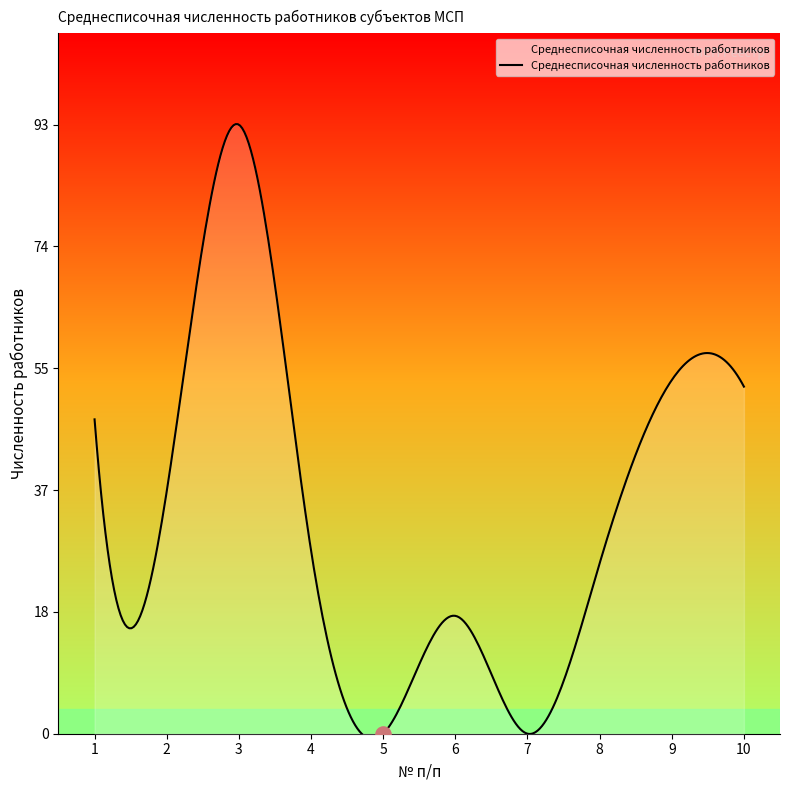

Between 7 and 1, which is larger?

1